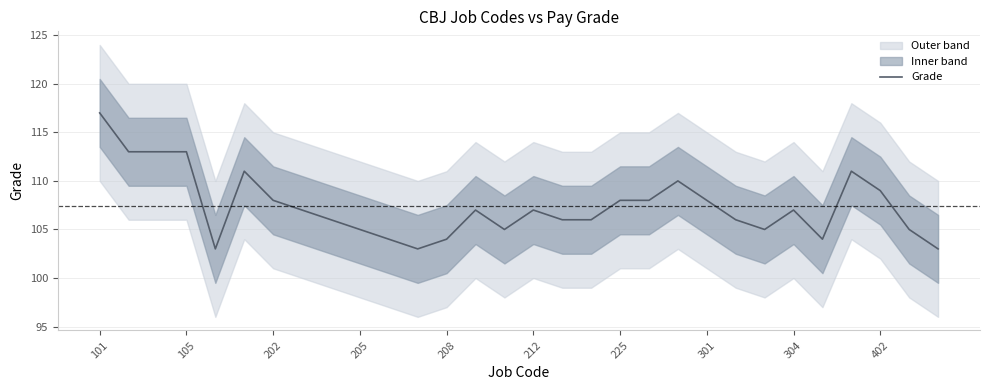

What is the label of the 1st point from the right?

29